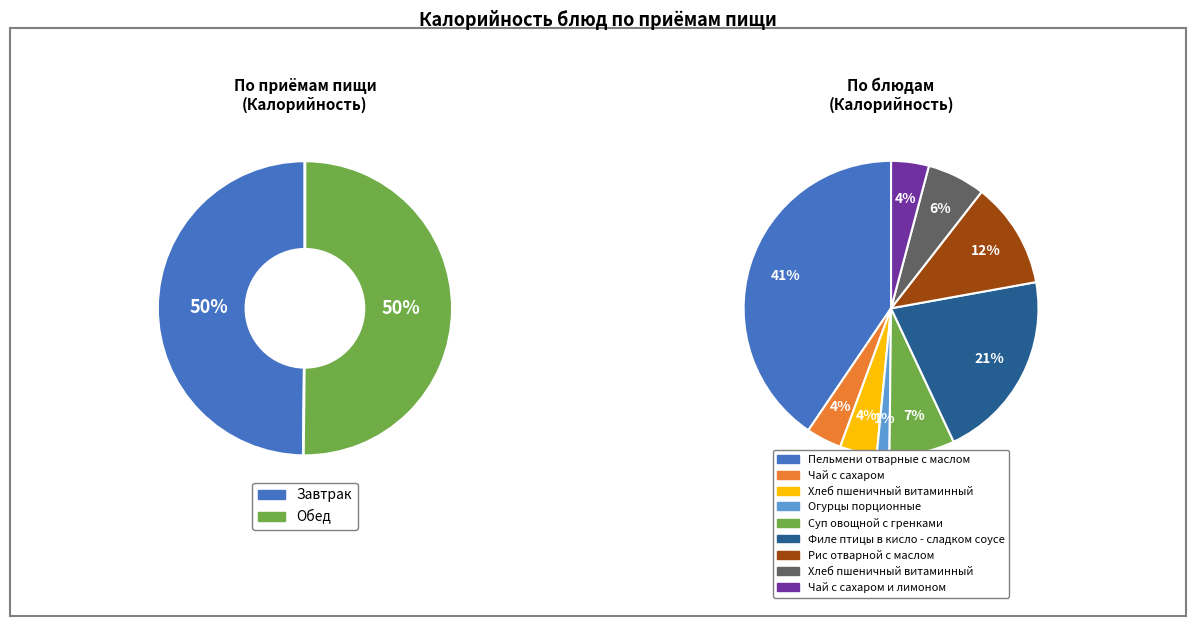

Rank the categories by value from highest to lowest.

Пельмени отварные с маслом, Филе птицы в кисло - сладком соусе, Рис отварной с маслом, Суп овощной с гренками, Хлеб пшеничный витаминный (обед), Чай с сахаром и лимоном, Хлеб пшеничный витаминный, Чай с сахаром, Огурцы порционные